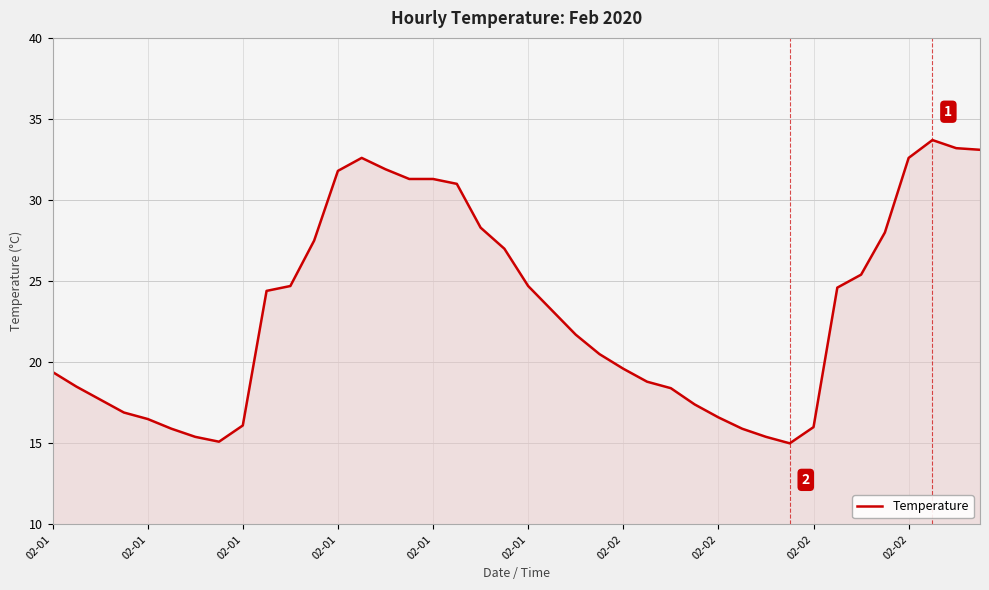

What is the smallest value displayed?

15.0